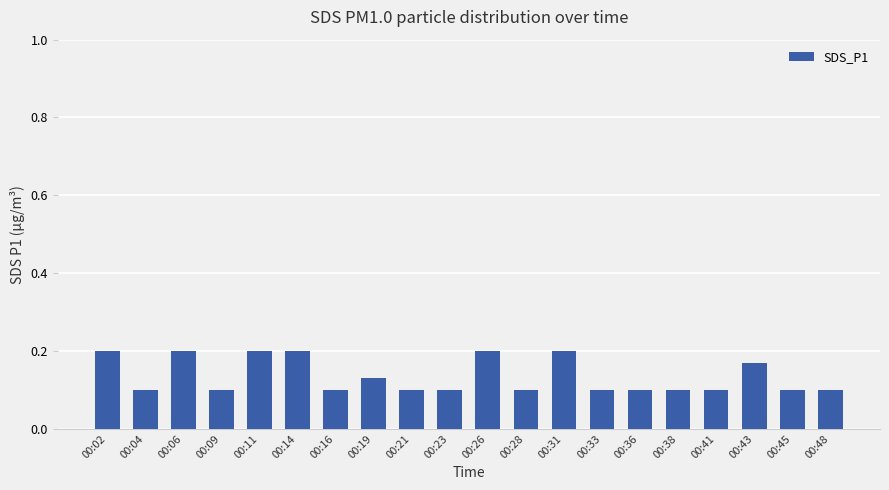

What is the sum of all values?

2.7